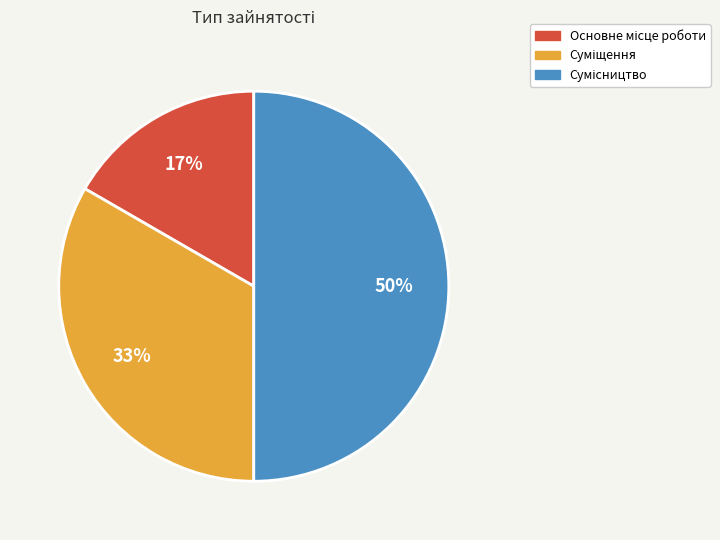

To the nearest percent, what is the difference between the largest and smallest slice percentages?

33%